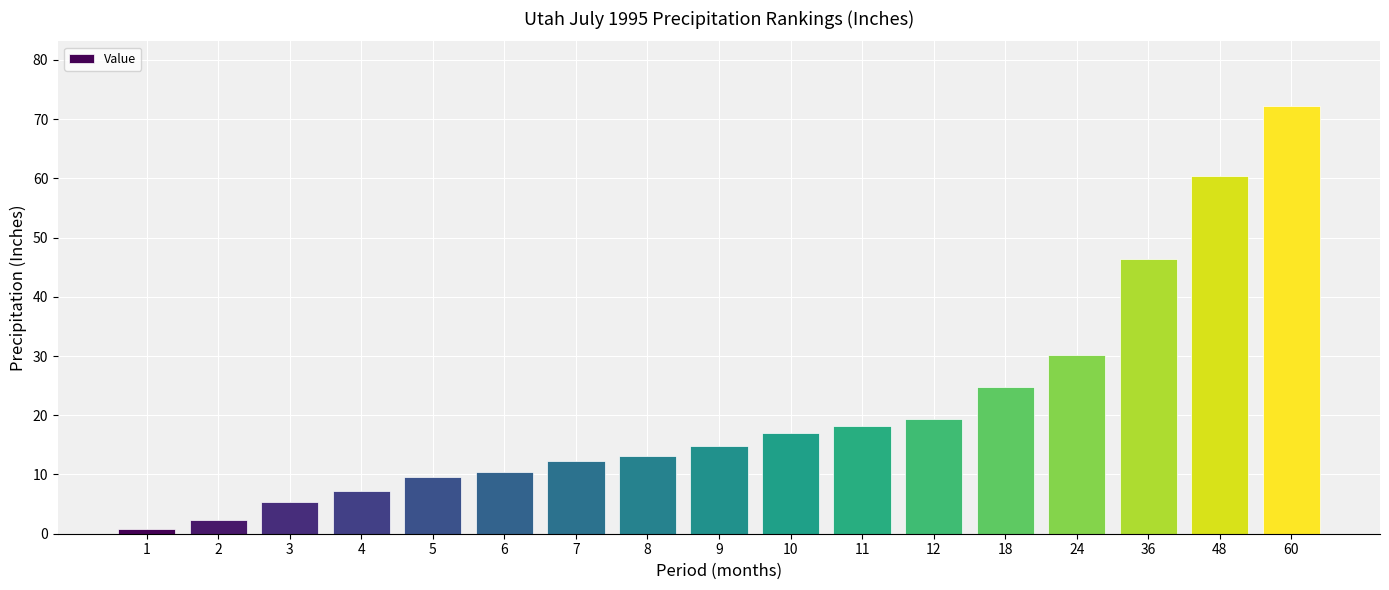

Which has a higher value, 36 or 8?

36